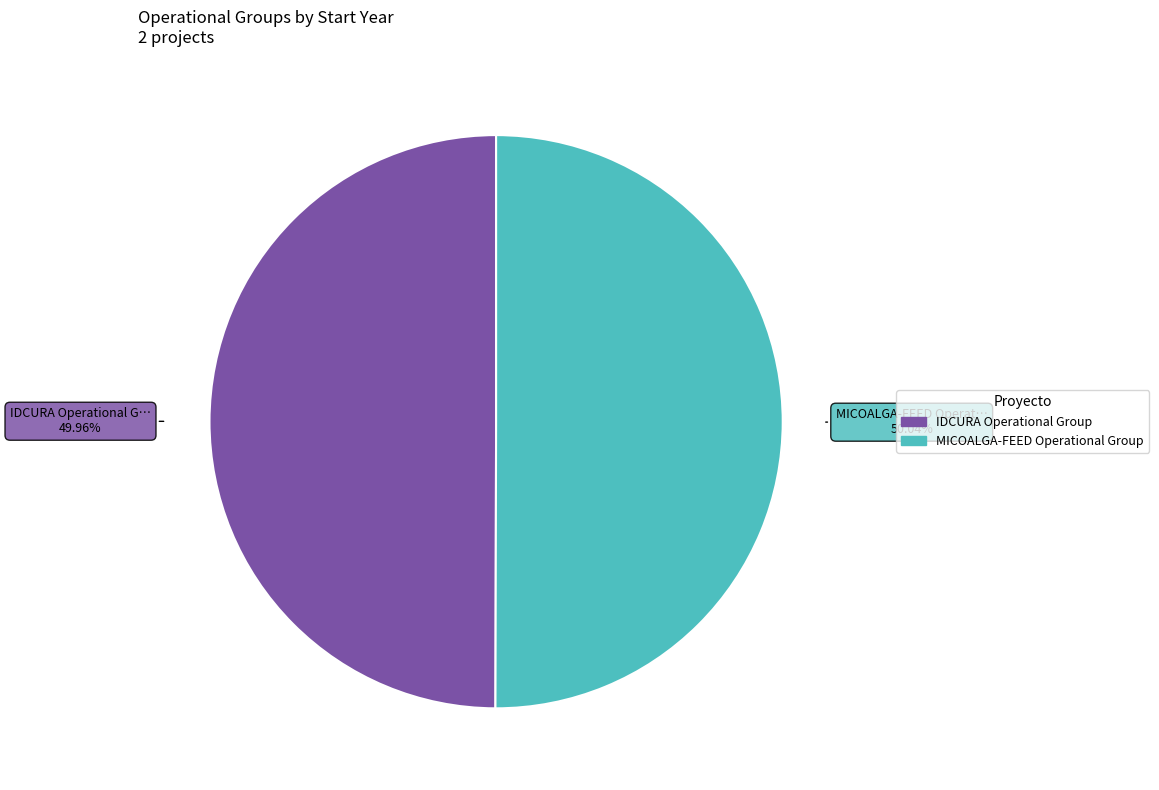

What is the ratio of the value at IDCURA Operational Group to the value at MICOALGA-FEED Operational Group?

1.0